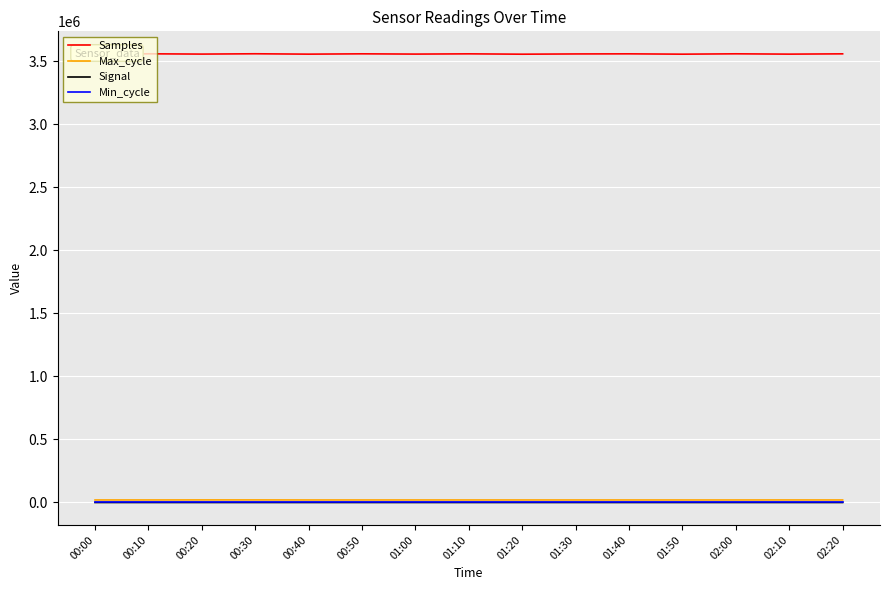

How many lines are shown in the chart?

4